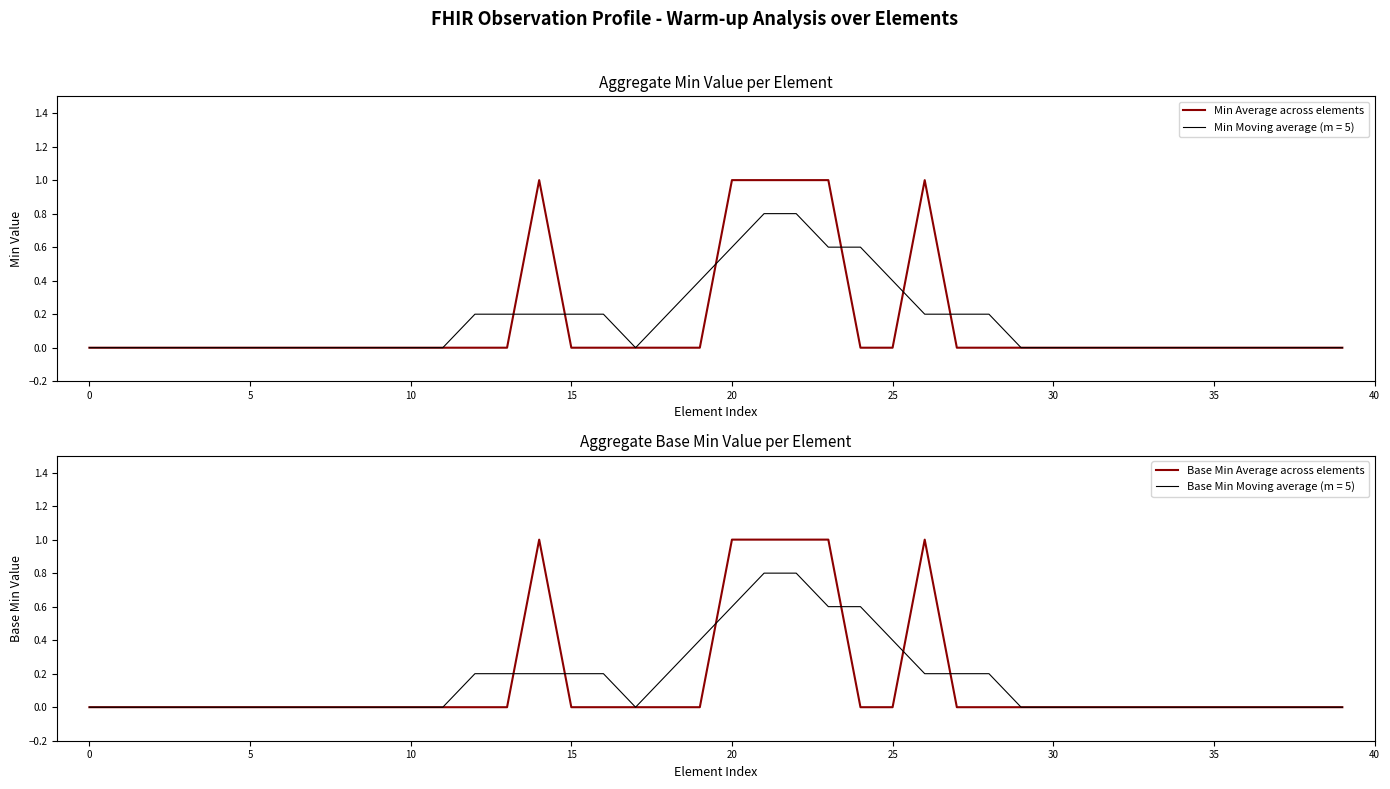

What is the highest value of the Min Moving average (m = 5) series?

0.8